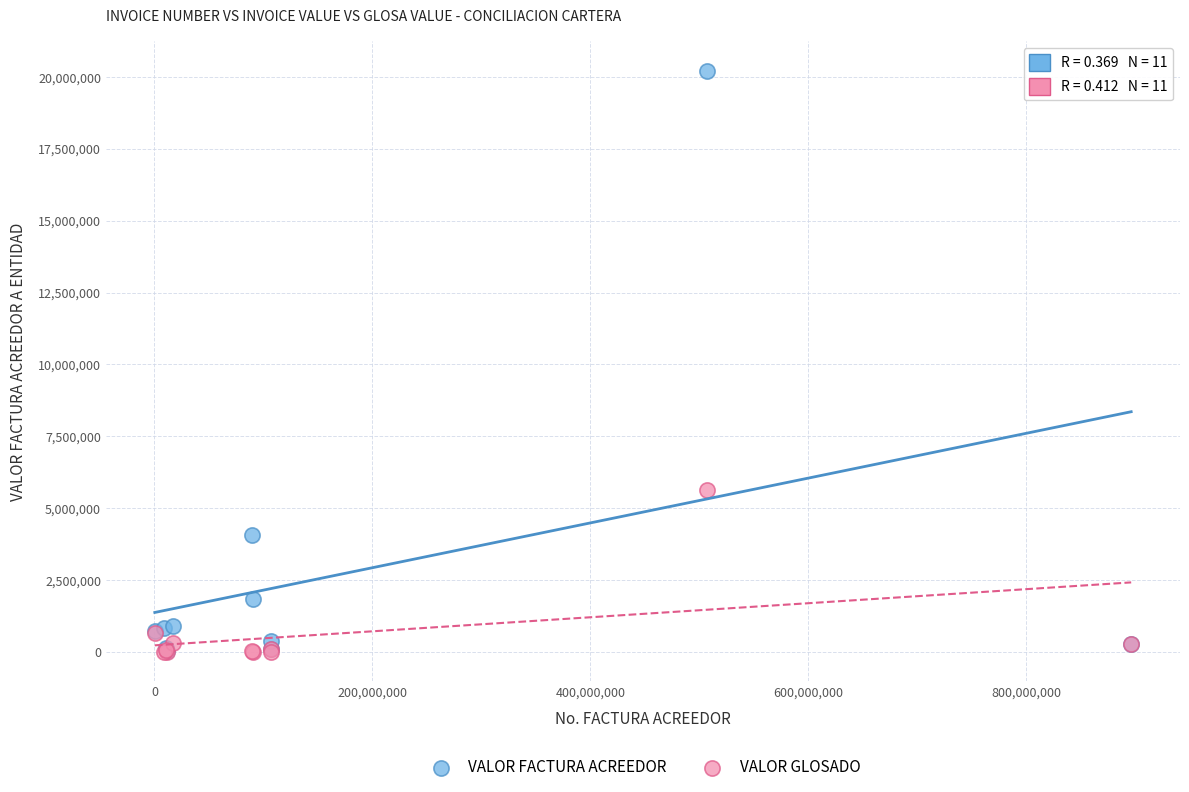

Across all series, what Y value is closest to 10109602?

5624389